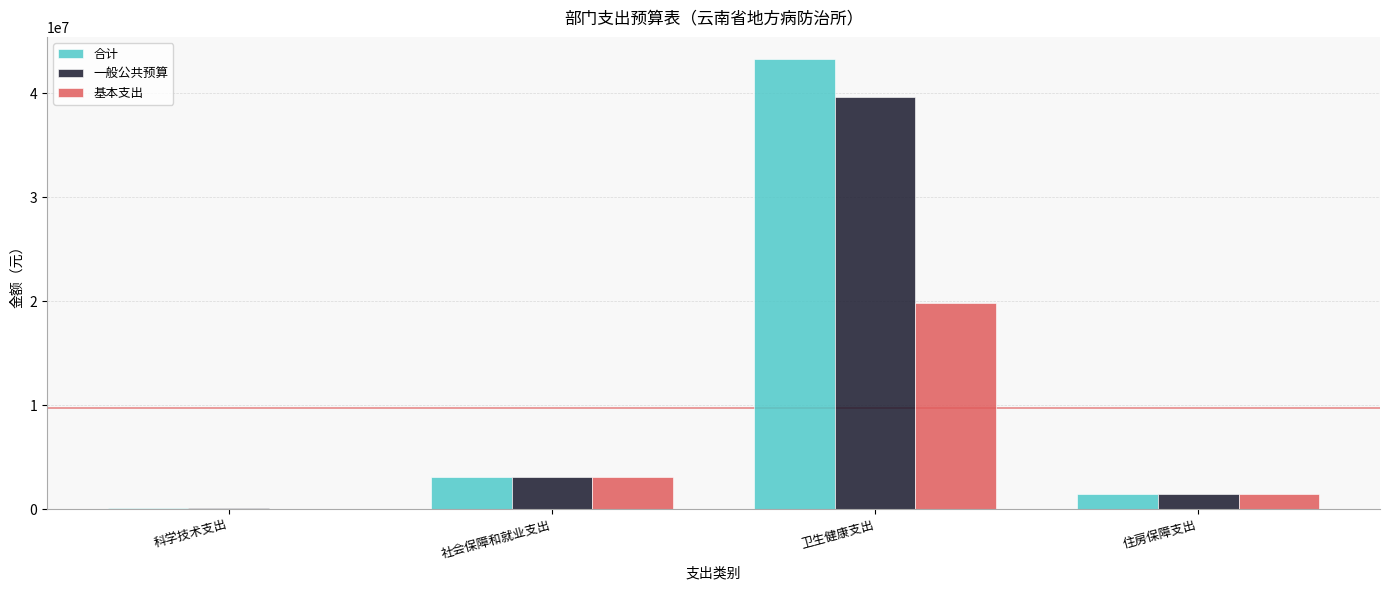

At which category does the chart reach its peak across all series?

卫生健康支出